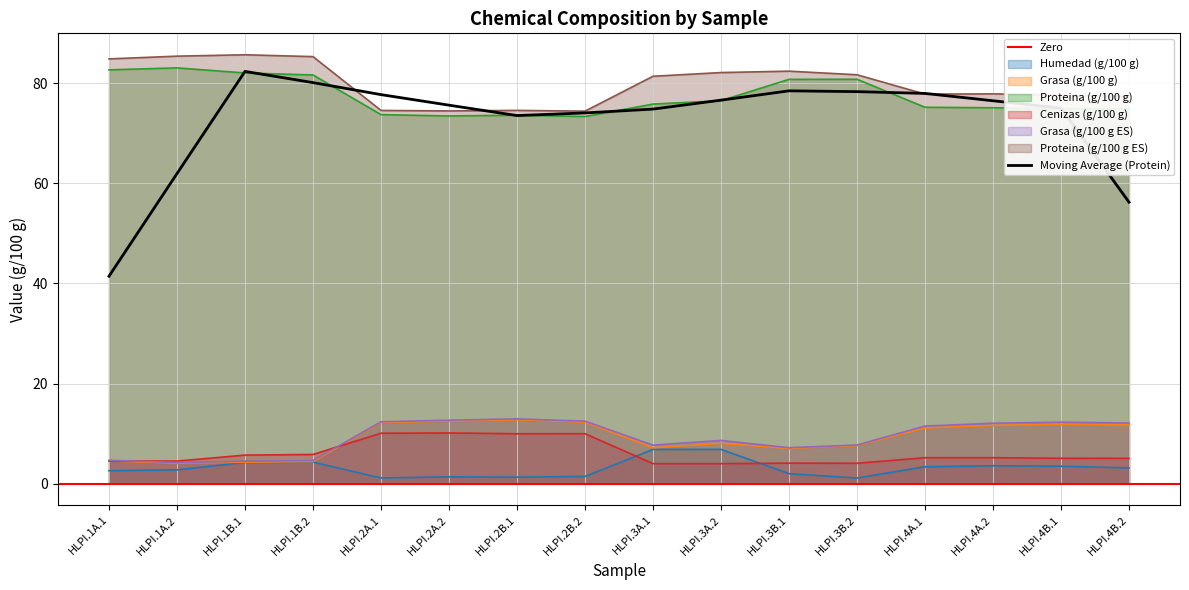

True or false: Proteina (g/100 g) and Grasa (g/100 g ES) cross at least once.

False